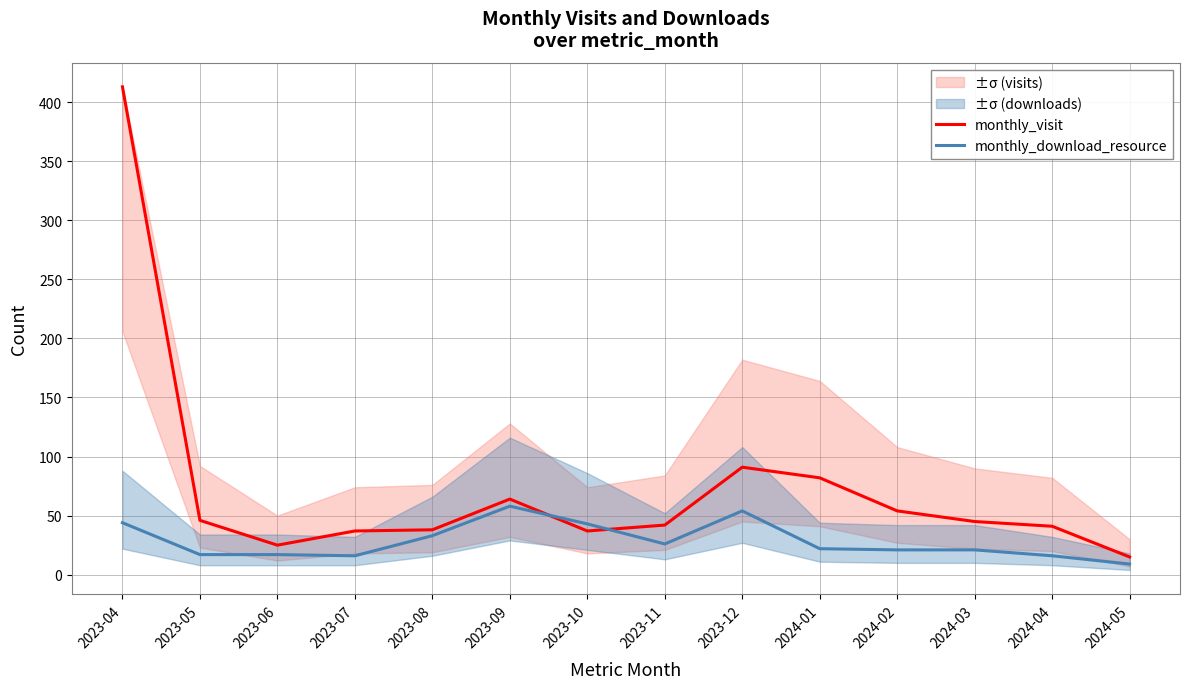

At which label does monthly_visit reach its peak?

2023-04